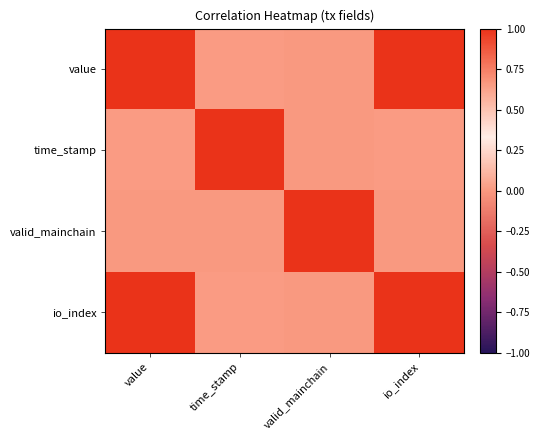

Reading right to left, what are all the values shown in this chart?

value: io_index=1.0	valid_mainchain=0.0	time_stamp=0.0	value=1.0
time_stamp: io_index=0.0	valid_mainchain=0.0	time_stamp=1.0	value=0.0
valid_mainchain: io_index=0.0	valid_mainchain=1.0	time_stamp=0.0	value=0.0
io_index: io_index=1.0	valid_mainchain=0.0	time_stamp=0.0	value=1.0